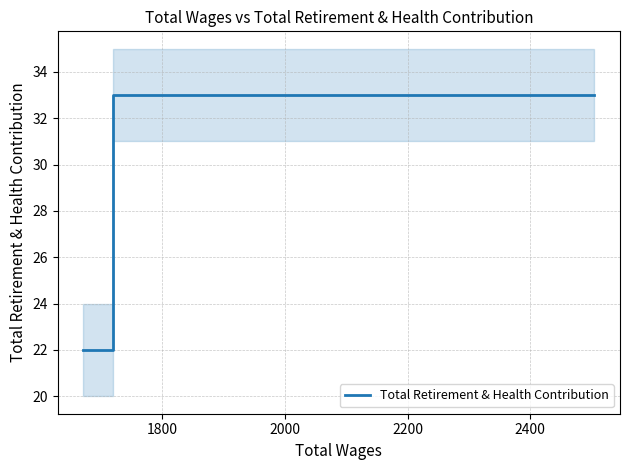

The chart shows a value of 55 at 1600. True or false?

False